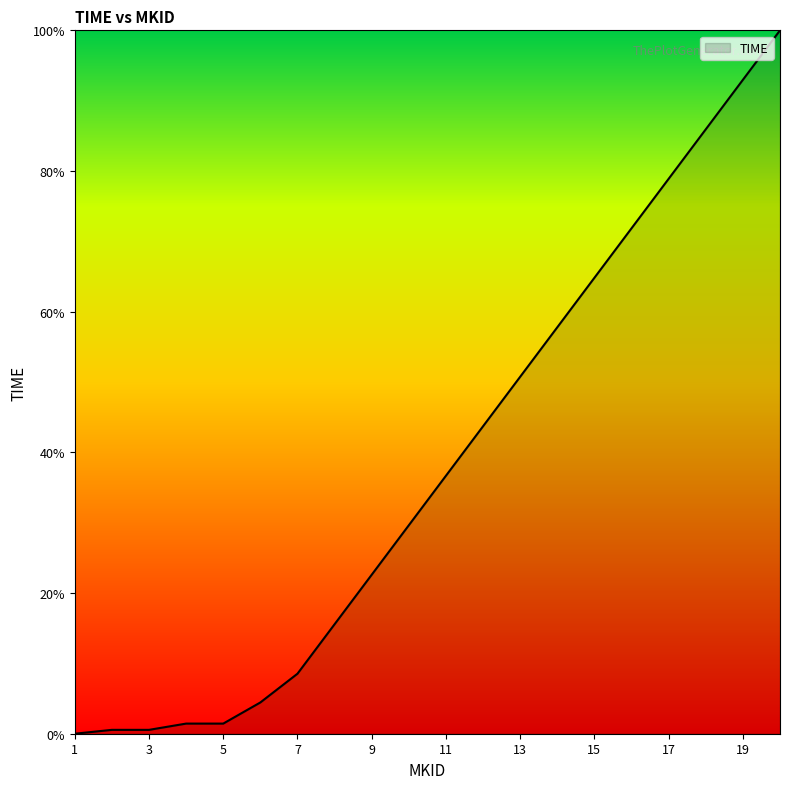

What is the difference between the maximum and minimum values?

100.0